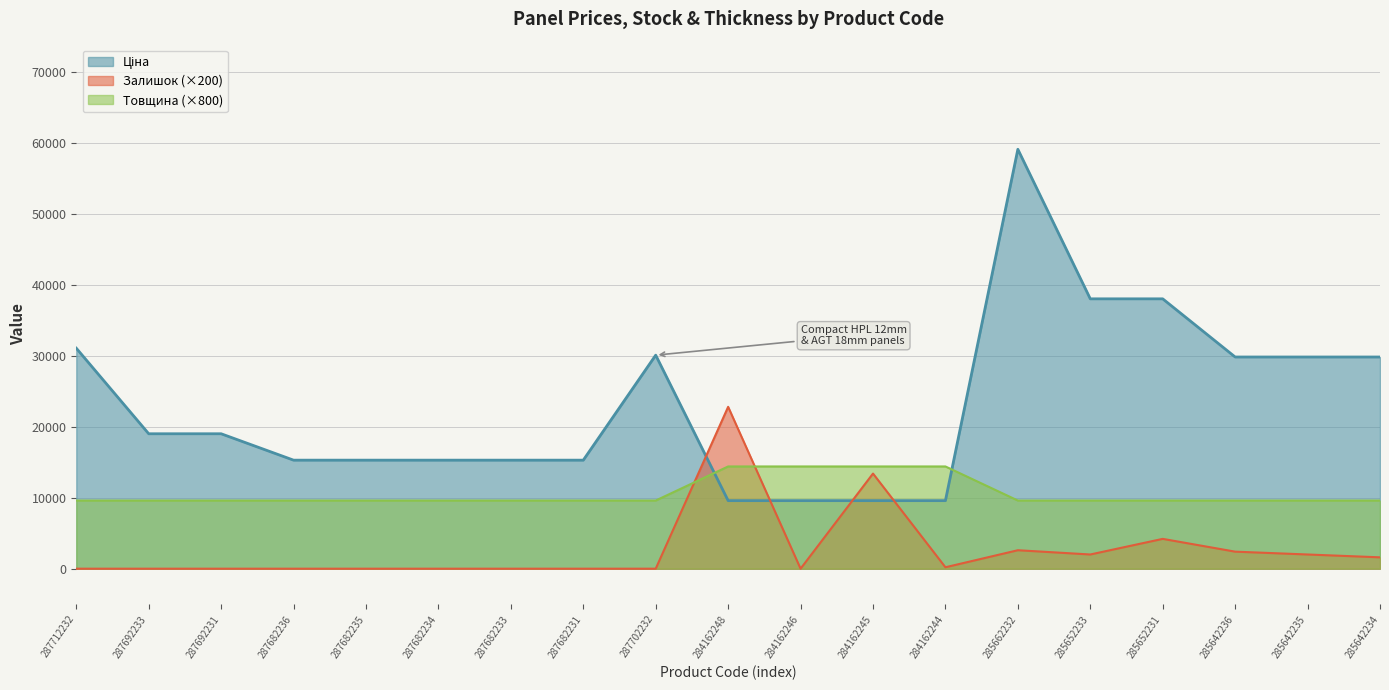

Which series changed the most between 287692233 and 285652231?

Ціна